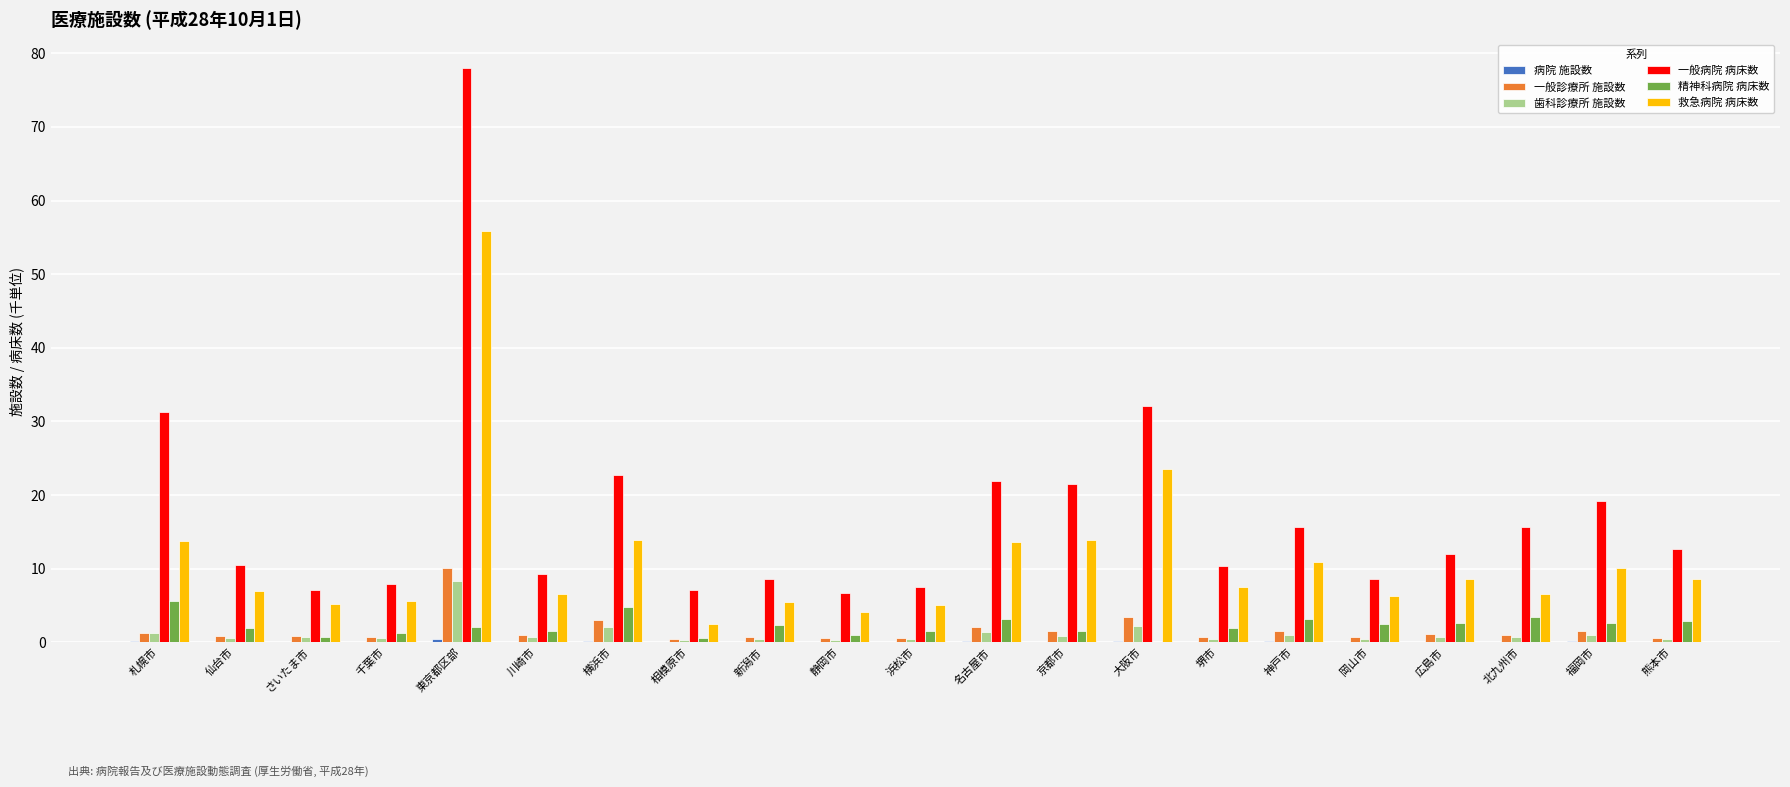

At which category is the sum across all series the highest?

東京都区部